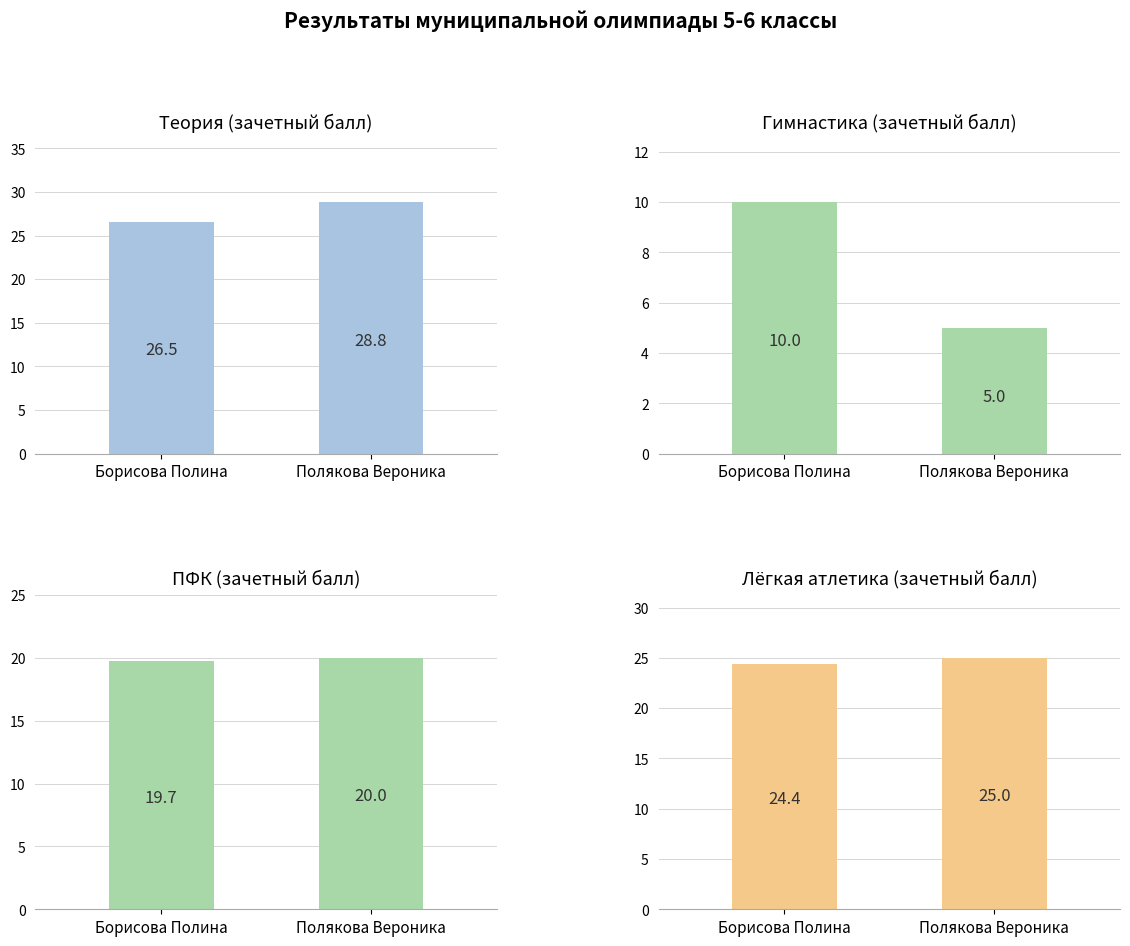

What is the difference between the highest and lowest values at Борисова Полина?

16.5